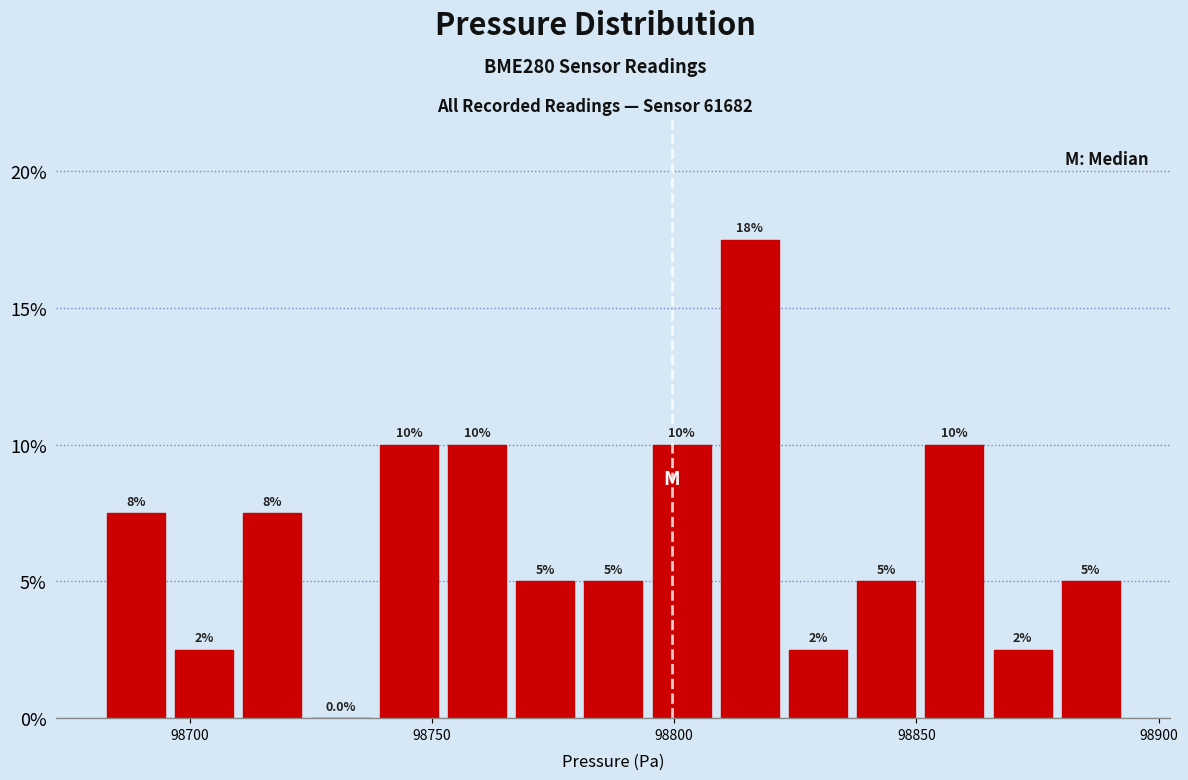

Around what value on the x-axis is the tallest bar? Give the approximate position of its centre, as read against the axis.

98815